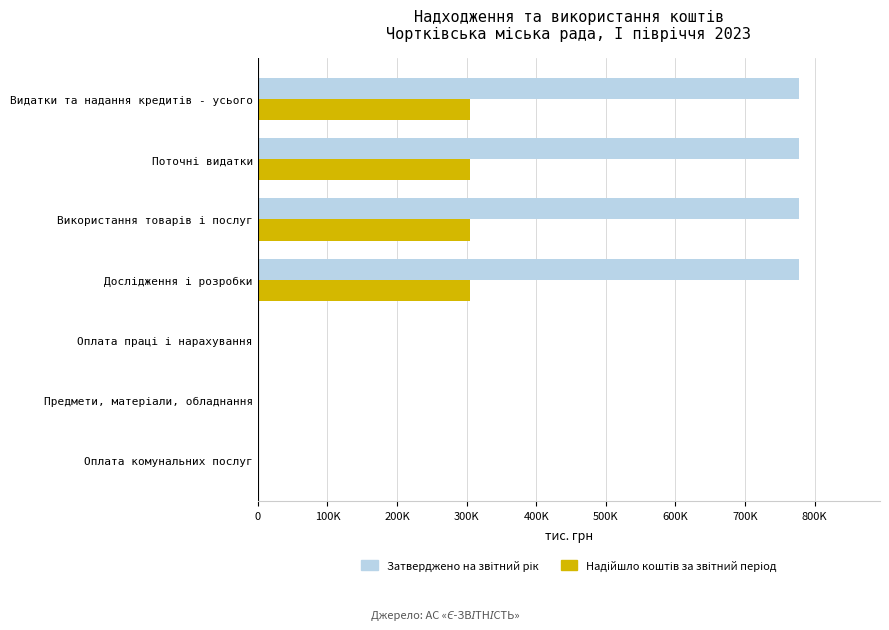

What are all the series names shown in the legend?

Затверджено на звітний рік, Надійшло коштів за звітний період